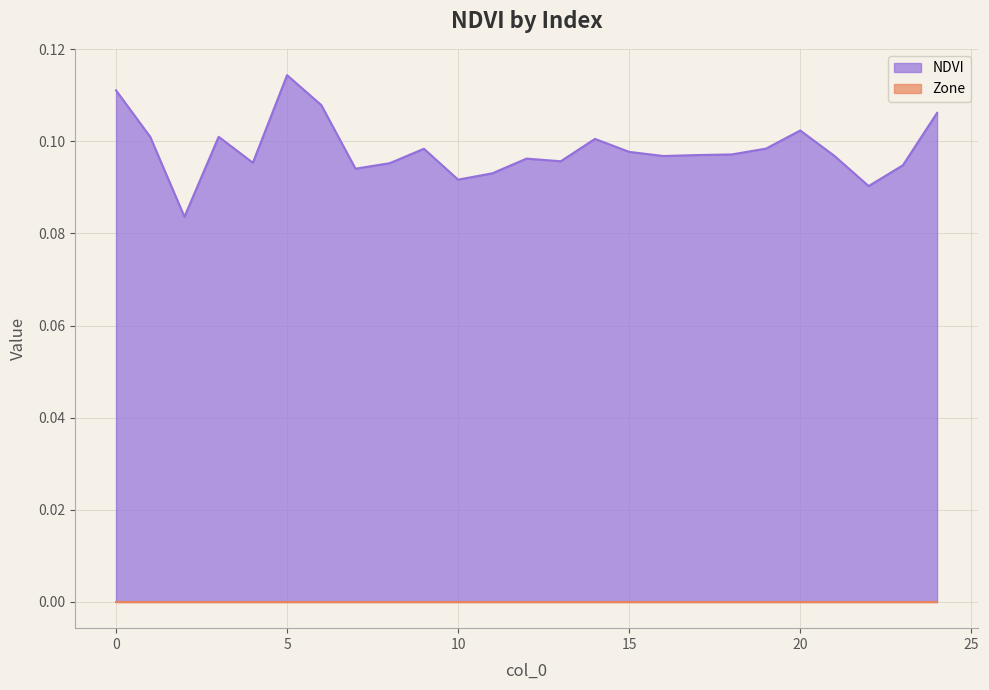

What value does the data have at 23?

0.1